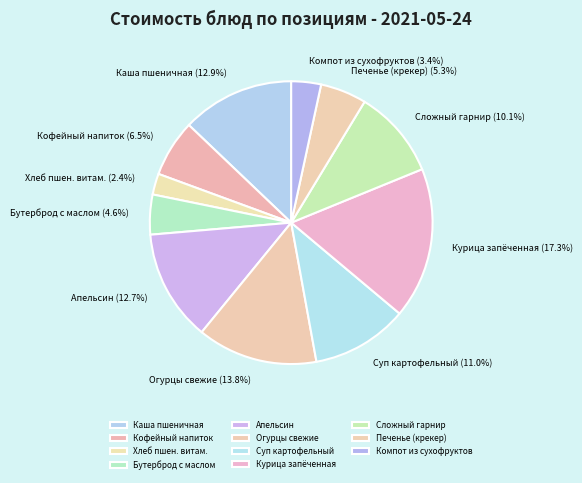

What percentage is NOT represented by Сложный гарнир?

89.9%